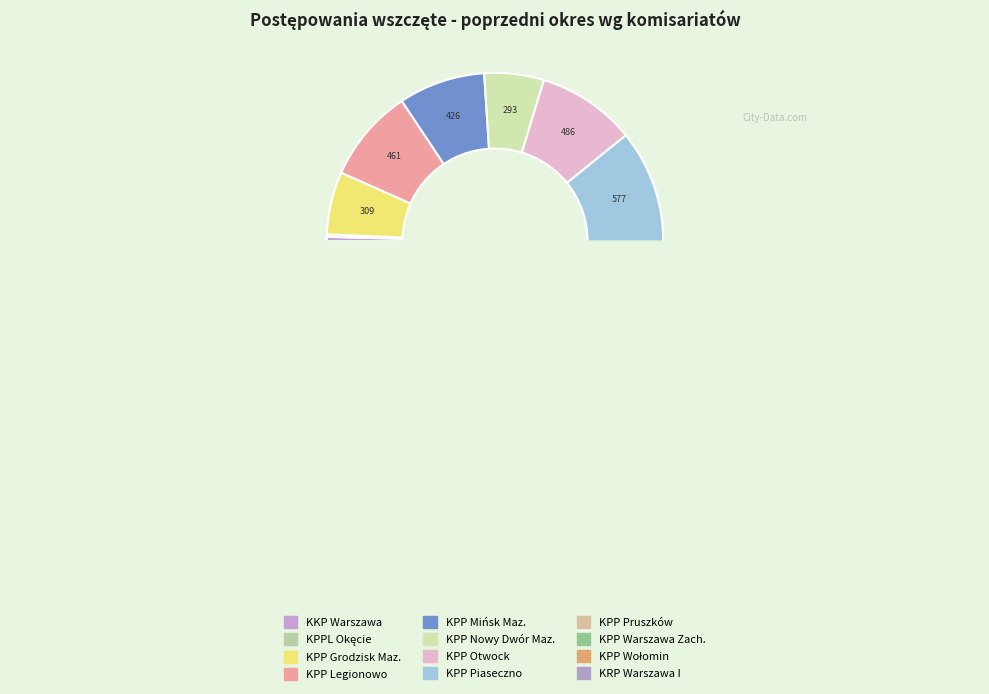

Is KPP Legionowo the majority of the pie?

No